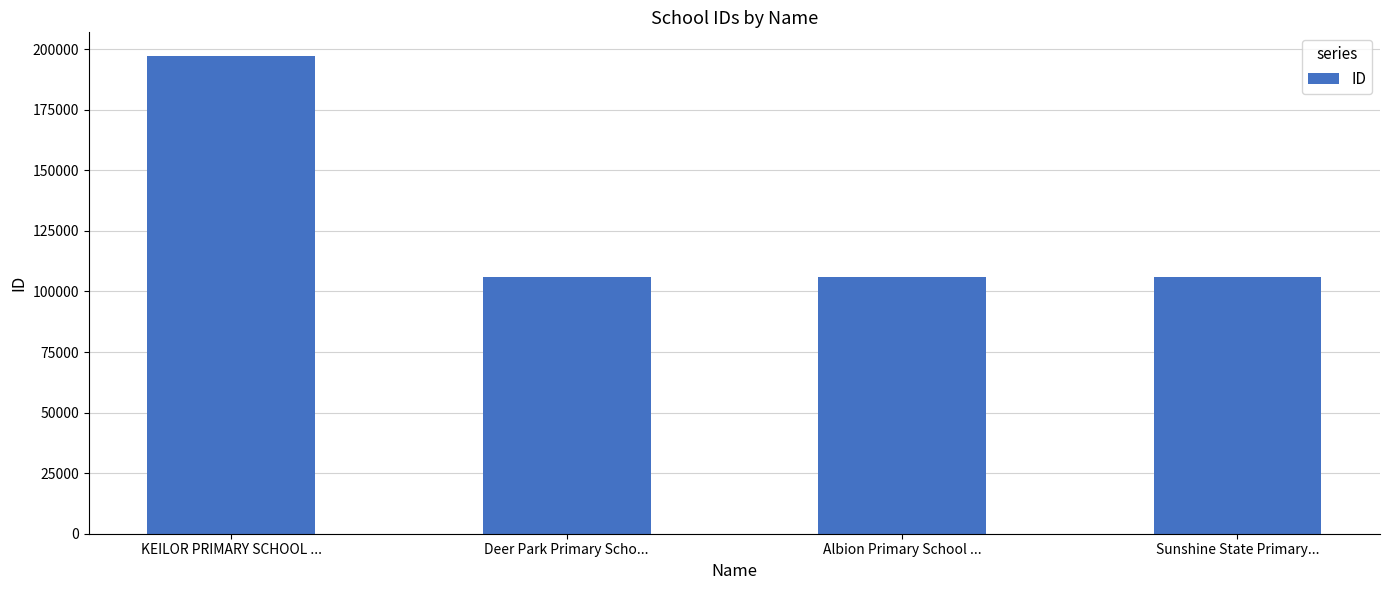

Approximately how many times larger is the value at Sunshine State Primary... compared to KEILOR PRIMARY SCHOOL ...?

0.5